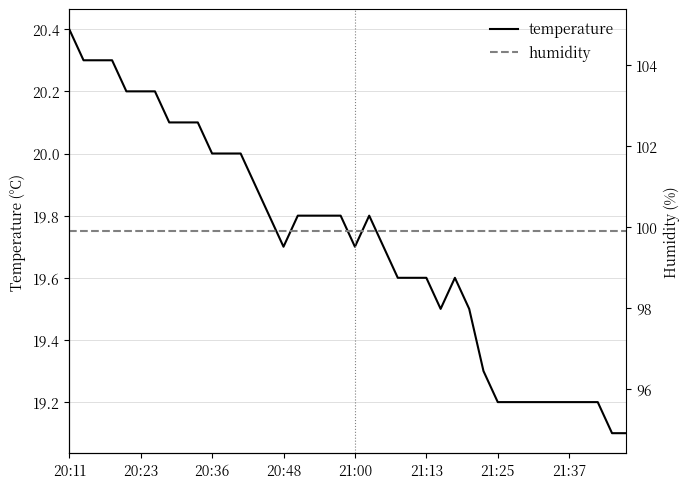

How many interior local peaks does the temperature series have?

2